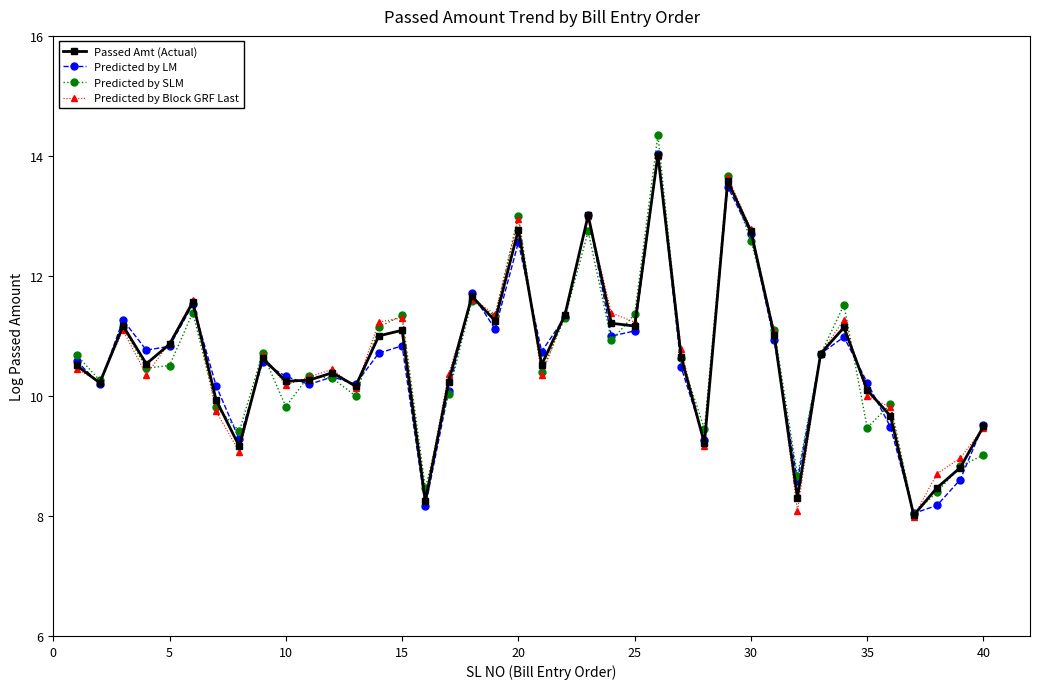

How many values in the Passed Amt (Actual) series are below 10?

10